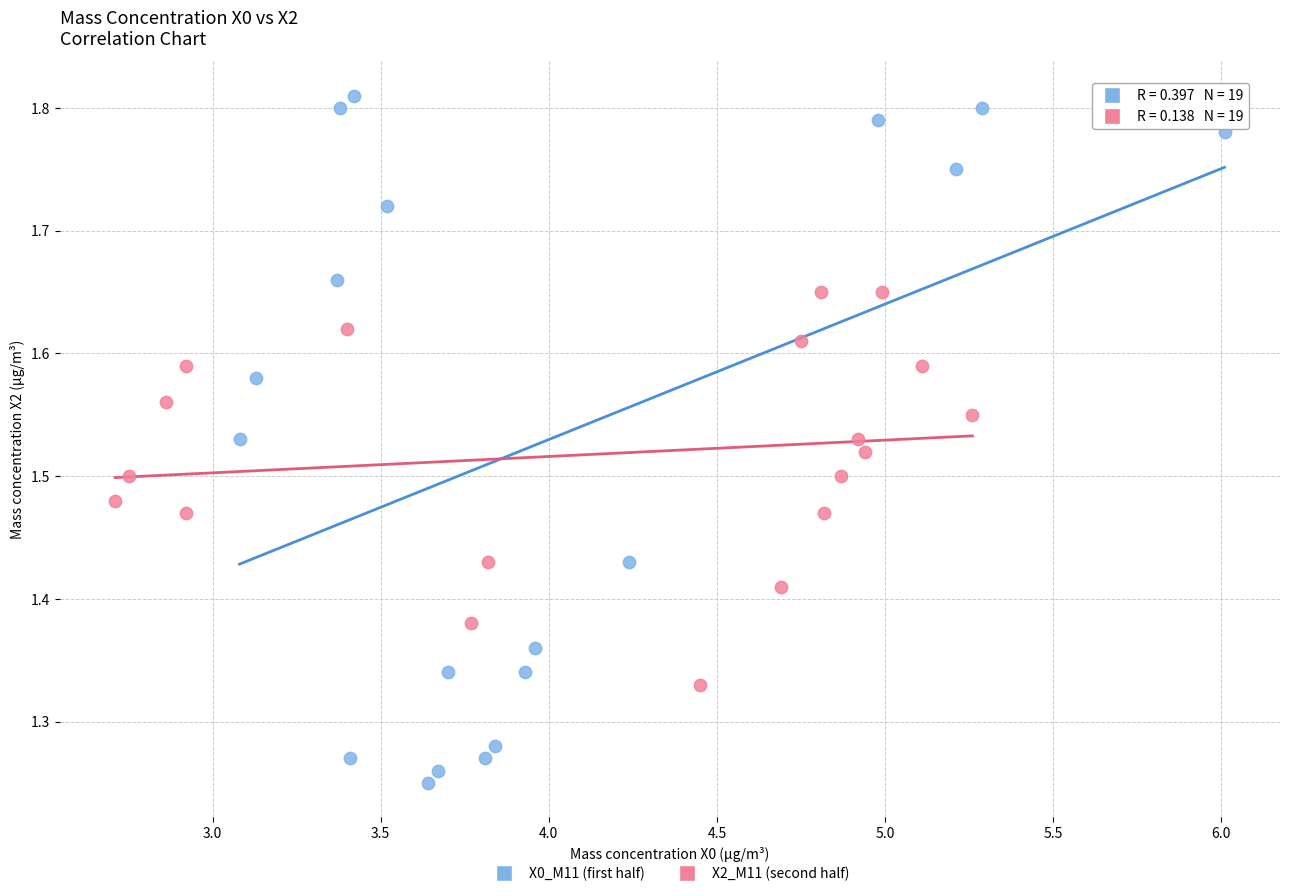

Which series has the widest spread of Y values?

X0_M11 (first half)